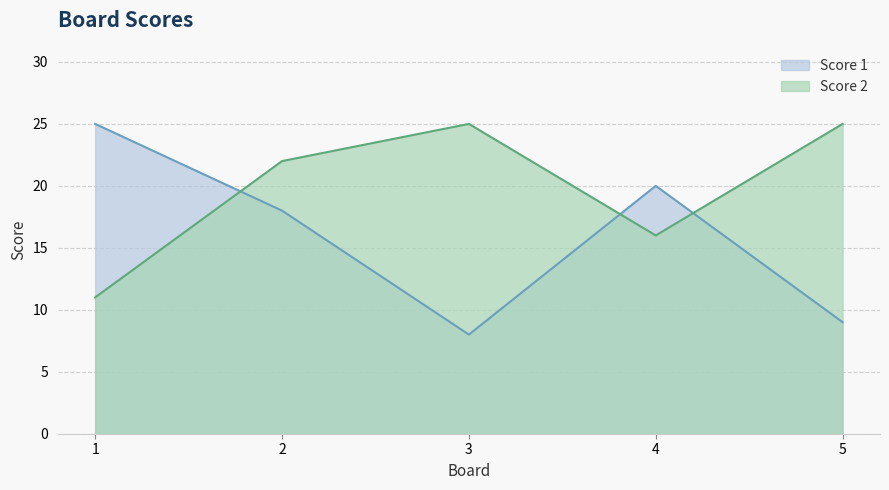

Where is Score 1 nearest to the value 16?

2